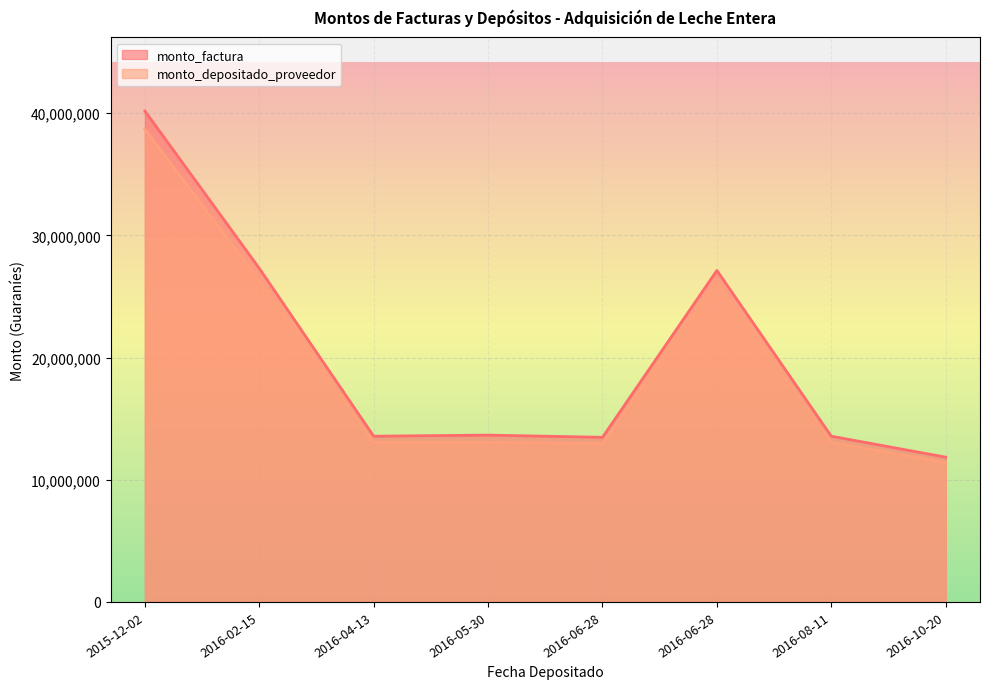

At 2016-08-11, list the series in order from smallest to largest.

monto_depositado_proveedor, monto_factura